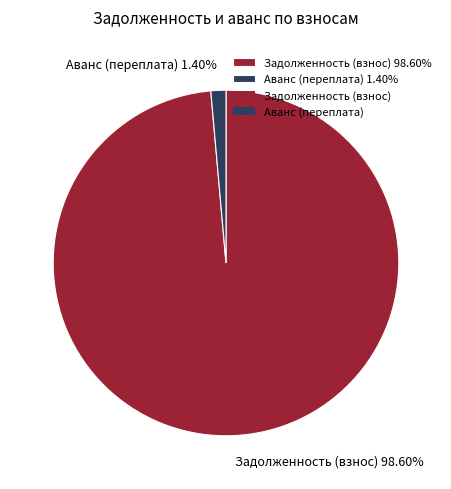

Which has a higher value, Аванс (переплата) 1.40% or Задолженность (взнос) 98.60%?

Задолженность (взнос) 98.60%